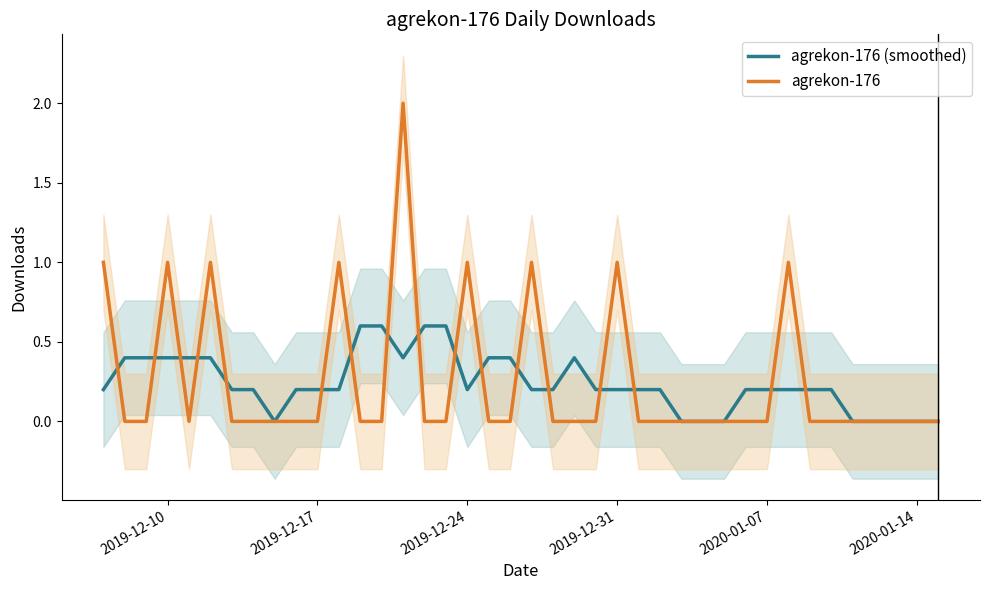

Reading right to left, what are all the values shown in this chart?

agrekon-176 (smoothed): 0.0	0.0	0.0	0.0	0.0	0.2	0.2	0.2	0.2	0.2	0.0	0.0	0.0	0.2	0.2	0.2	0.2	0.4	0.2	0.2	0.4	0.4	0.2	0.6	0.6	0.4	0.6	0.6	0.2	0.2	0.2	0.0	0.2	0.2	0.4	0.4	0.4	0.4	0.4	0.2
agrekon-176: 0.0	0.0	0.0	0.0	0.0	0.0	0.0	1.0	0.0	0.0	0.0	0.0	0.0	0.0	0.0	1.0	0.0	0.0	0.0	1.0	0.0	0.0	1.0	0.0	0.0	2.0	0.0	0.0	1.0	0.0	0.0	0.0	0.0	0.0	1.0	0.0	1.0	0.0	0.0	1.0